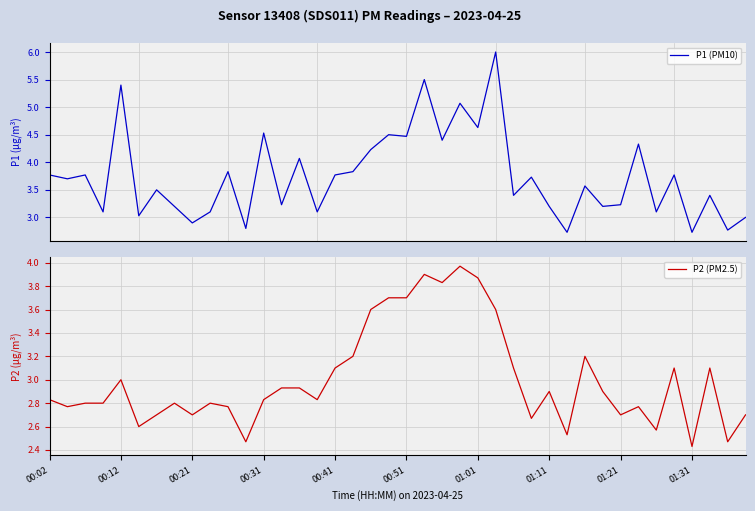

Reading right to left, what are all the values shown in this chart?

P1 (PM10): 3.0	2.8	3.4	2.7	3.8	3.1	4.3	3.2	3.2	3.6	2.7	3.2	3.7	3.4	6.0	4.6	5.1	4.4	5.5	4.5	4.5	4.2	3.8	3.8	3.1	4.1	3.2	4.5	2.8	3.8	3.1	2.9	3.2	3.5	3.0	5.4	3.1	3.8	3.7	3.8
P2 (PM2.5): 2.7	2.5	3.1	2.4	3.1	2.6	2.8	2.7	2.9	3.2	2.5	2.9	2.7	3.1	3.6	3.9	4.0	3.8	3.9	3.7	3.7	3.6	3.2	3.1	2.8	2.9	2.9	2.8	2.5	2.8	2.8	2.7	2.8	2.7	2.6	3.0	2.8	2.8	2.8	2.8